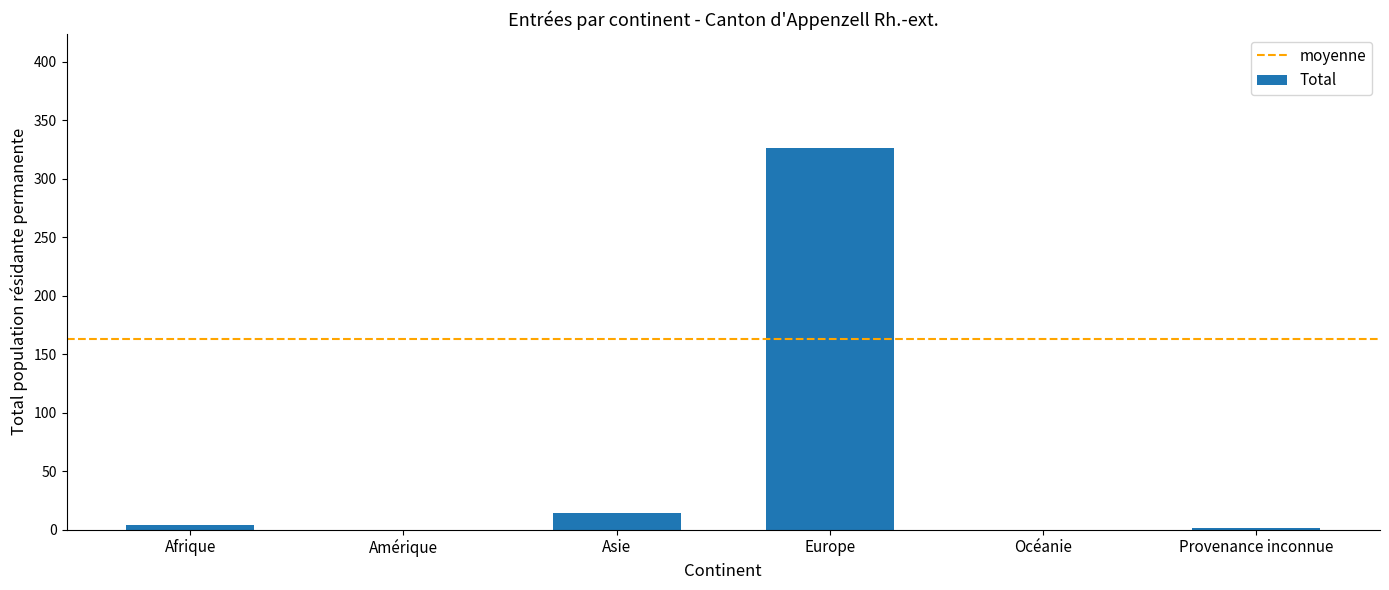

What is the average value?

58